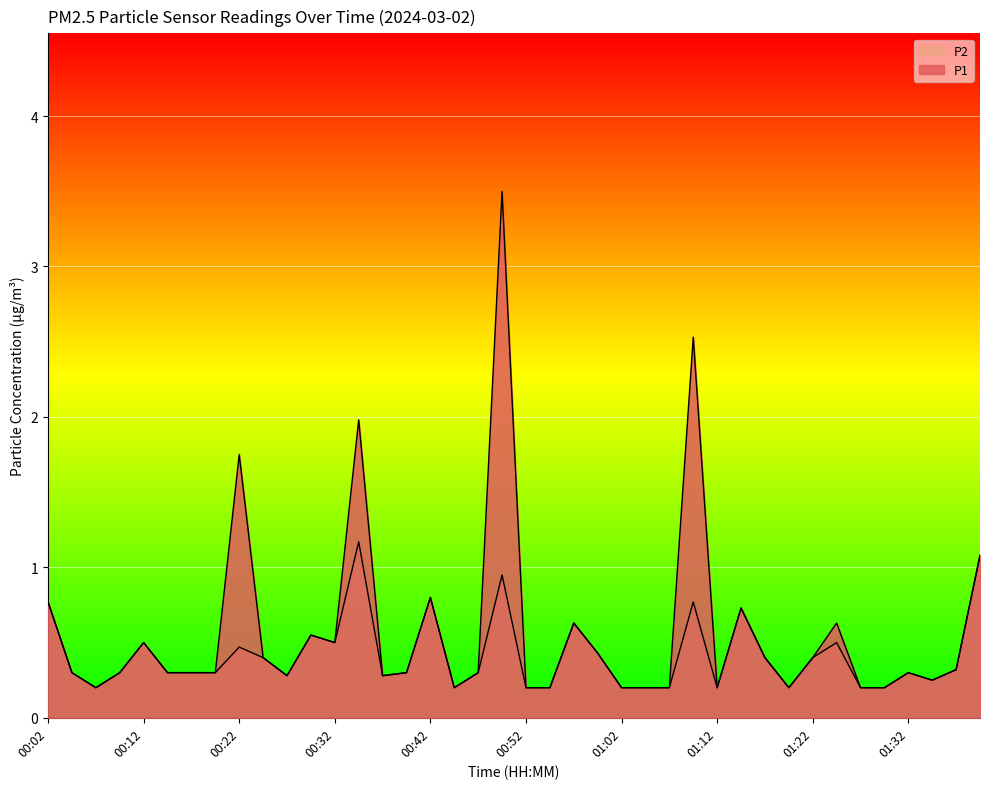

List the series in order of their overall mean, highest first.

P1, P2